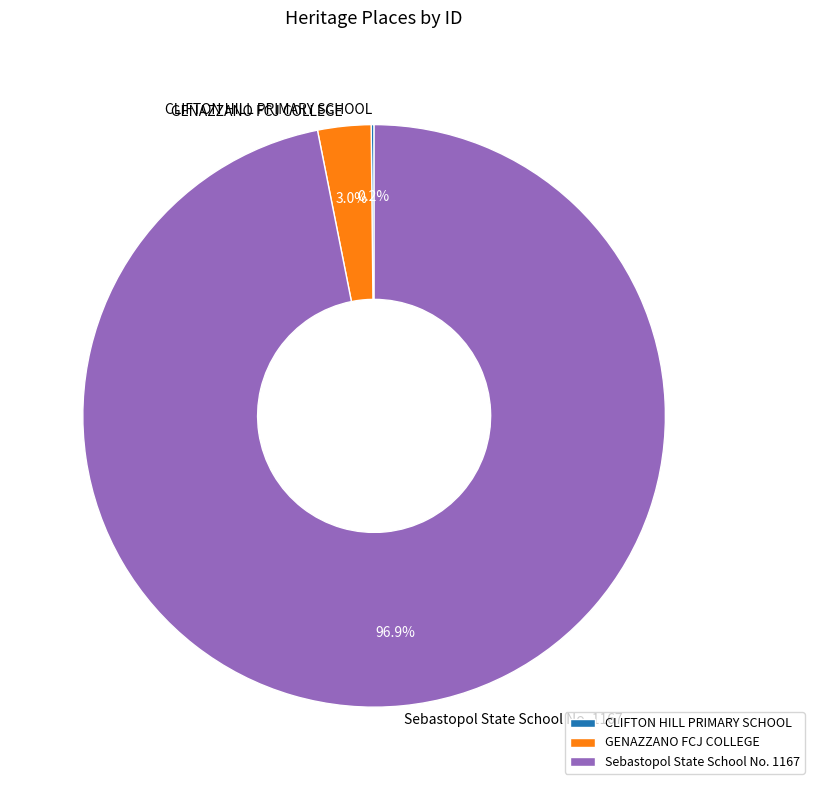

Which has a higher value, GENAZZANO FCJ COLLEGE or Sebastopol State School No. 1167?

Sebastopol State School No. 1167